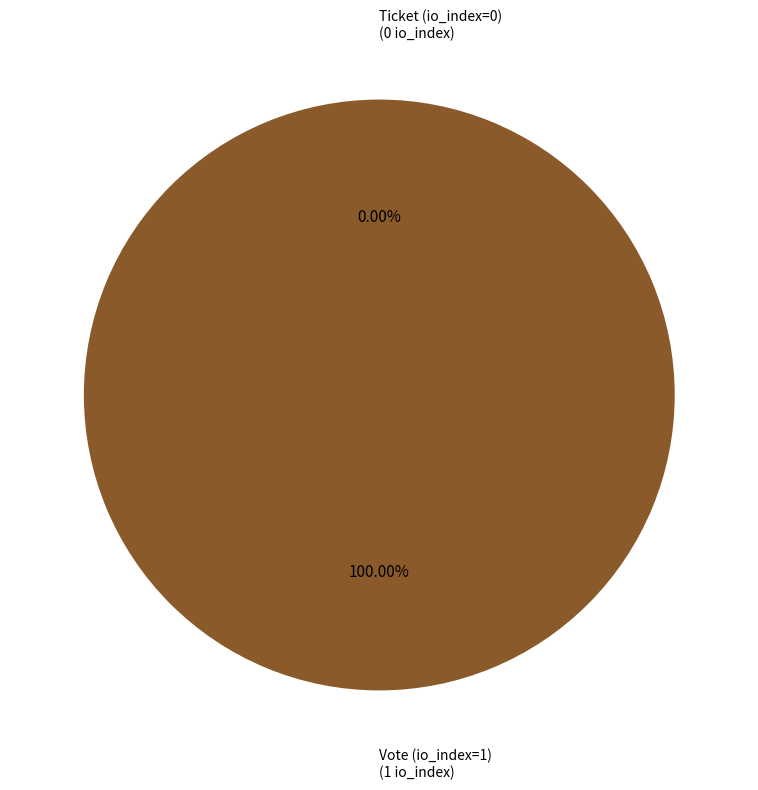

How many segments does this pie chart have?

2